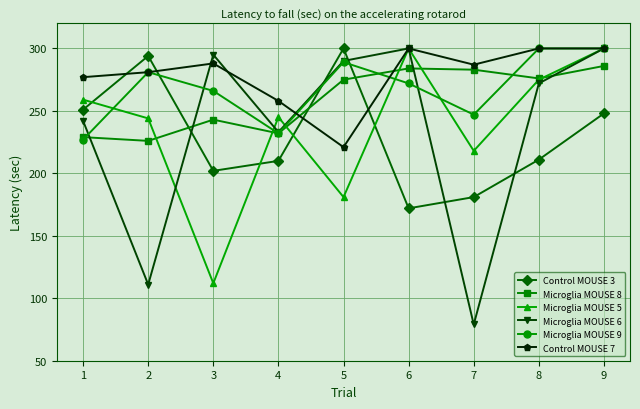

What is the difference between the maximum and second lowest values in the Microglia MOUSE 9 series?

68